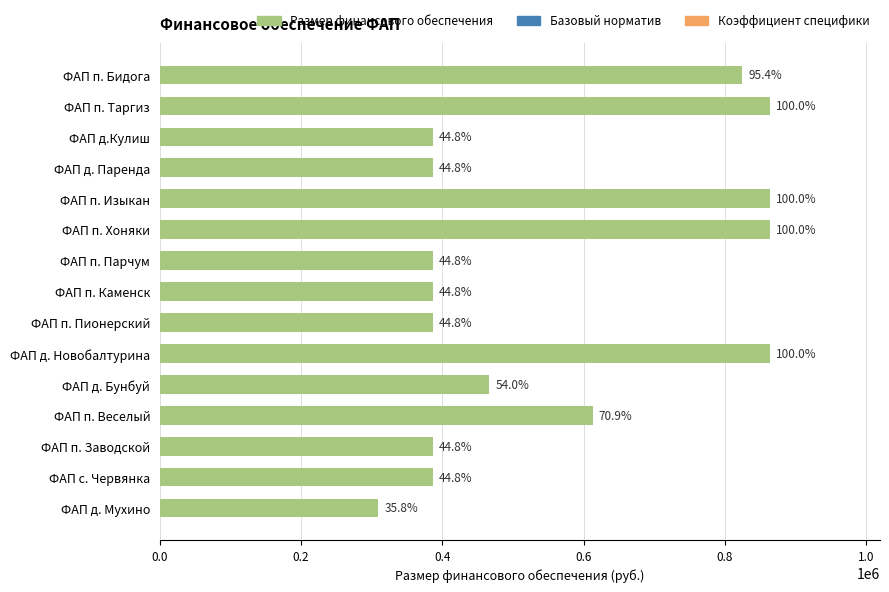

Does the chart contain stacked bars?

No